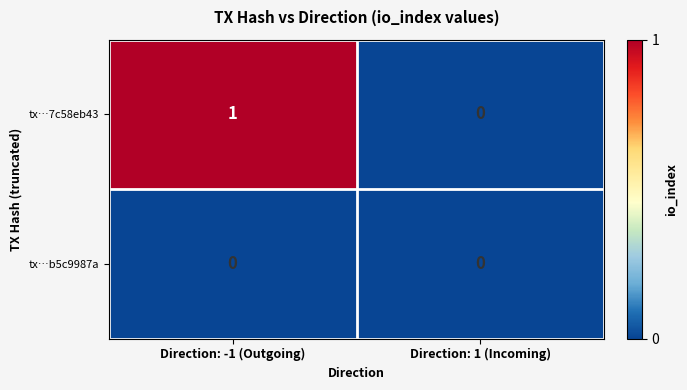

Which series has the largest total across all categories?

tx…7c58eb43